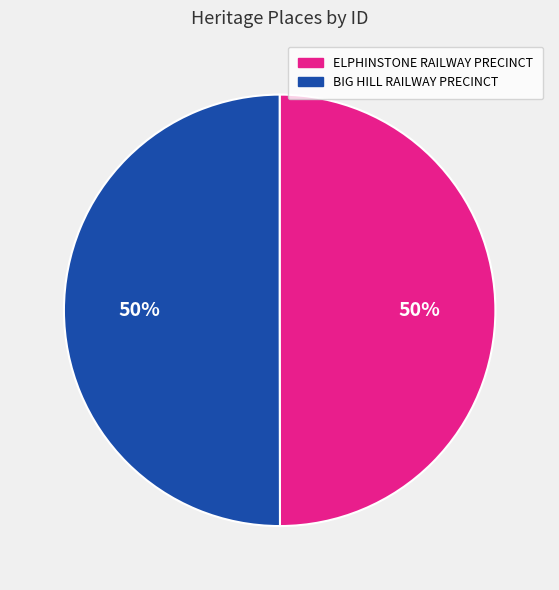

To the nearest percent, what is the average slice percentage?

50%